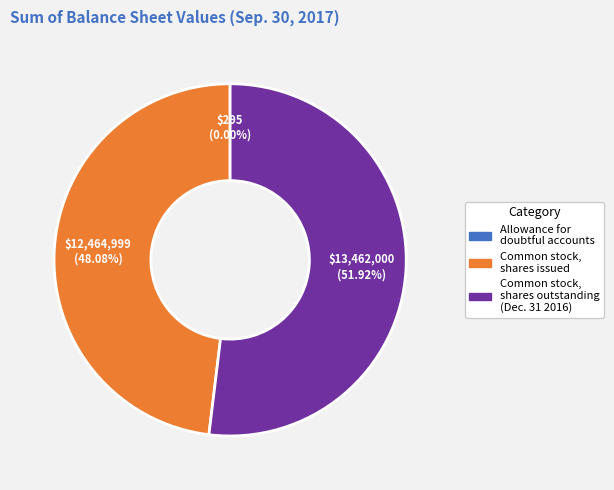

Is there a majority slice in this chart?

Yes